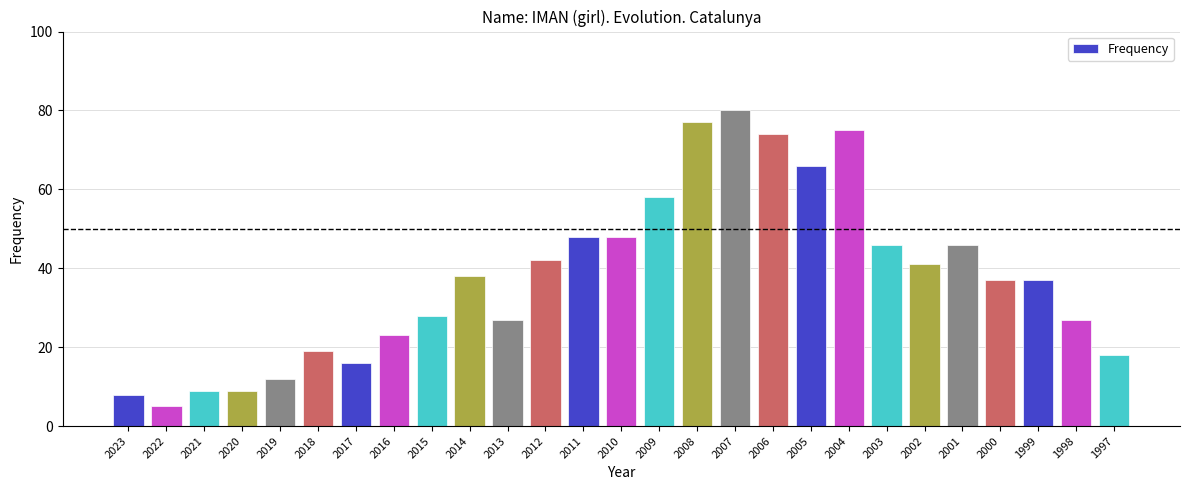

Between 2002 and 2010, which is larger?

2010